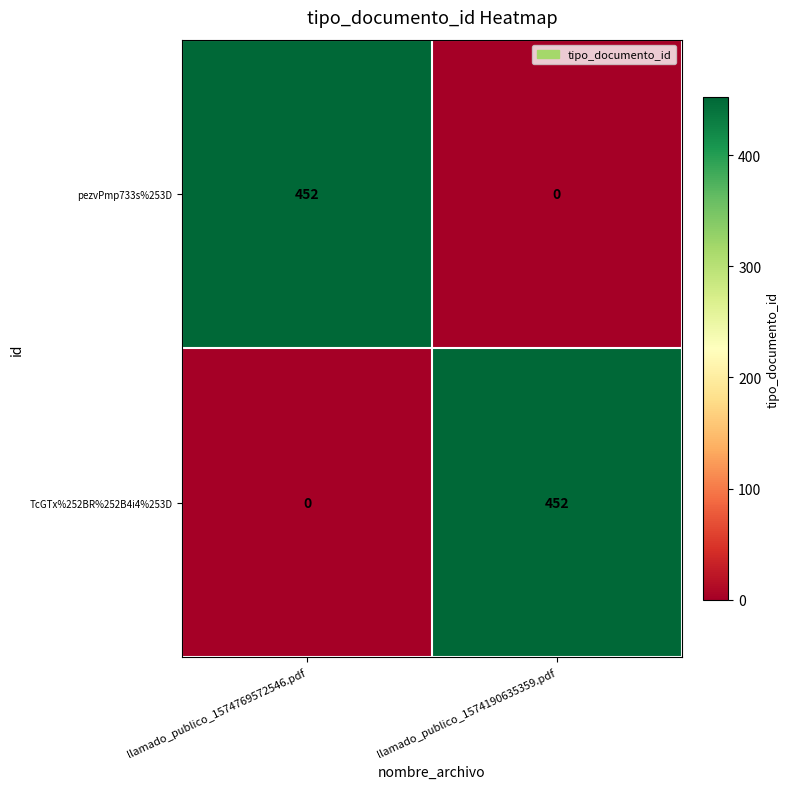

What is the total value across all series at llamado_publico_1574769572546.pdf?

452